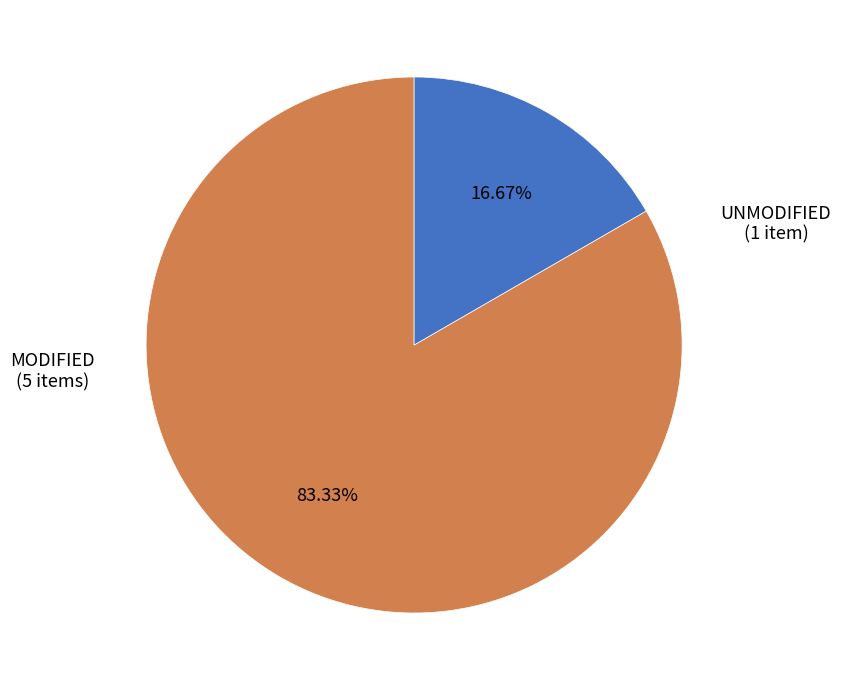

Count the number of slices in the pie.

2